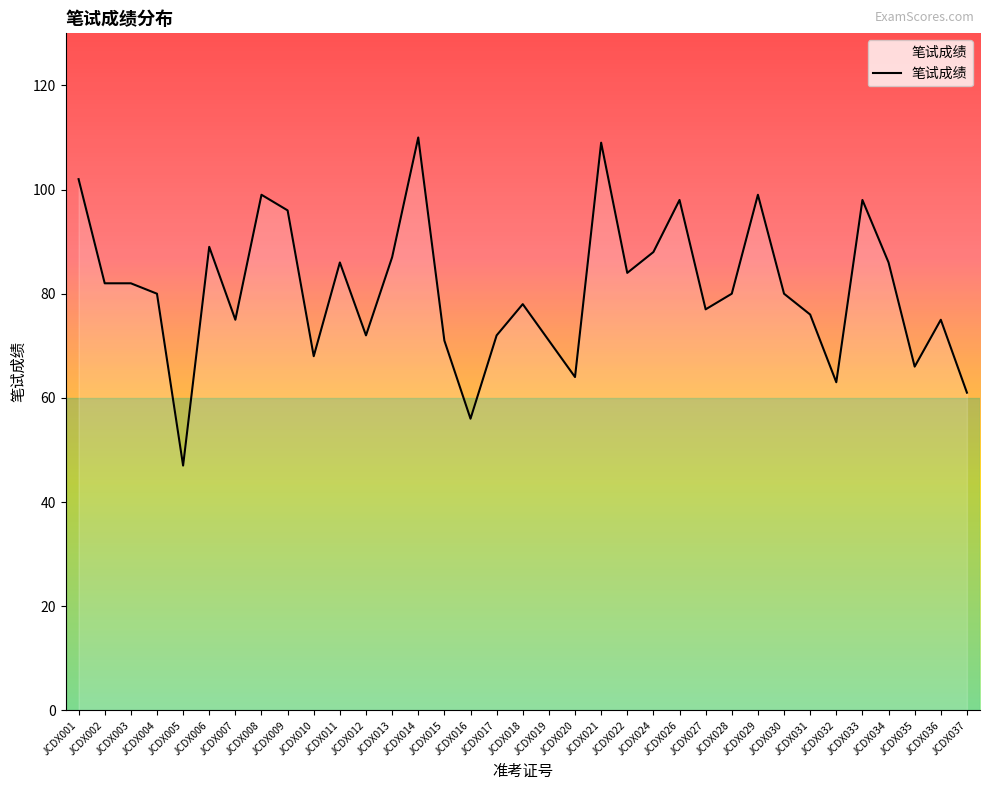

Approximately how many times larger is the value at JCDX011 compared to JCDX034?

1.0